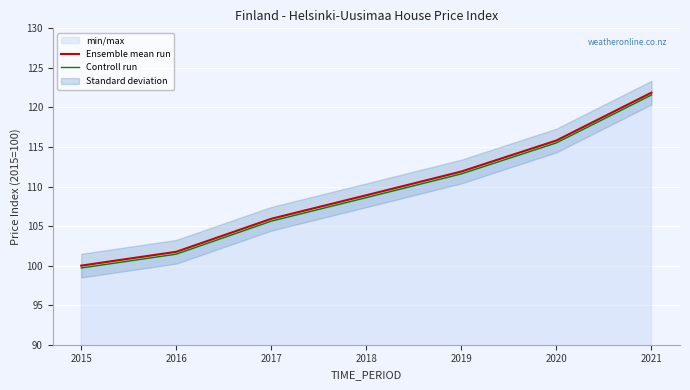

What is the minimum value for Ensemble mean run?

100.0